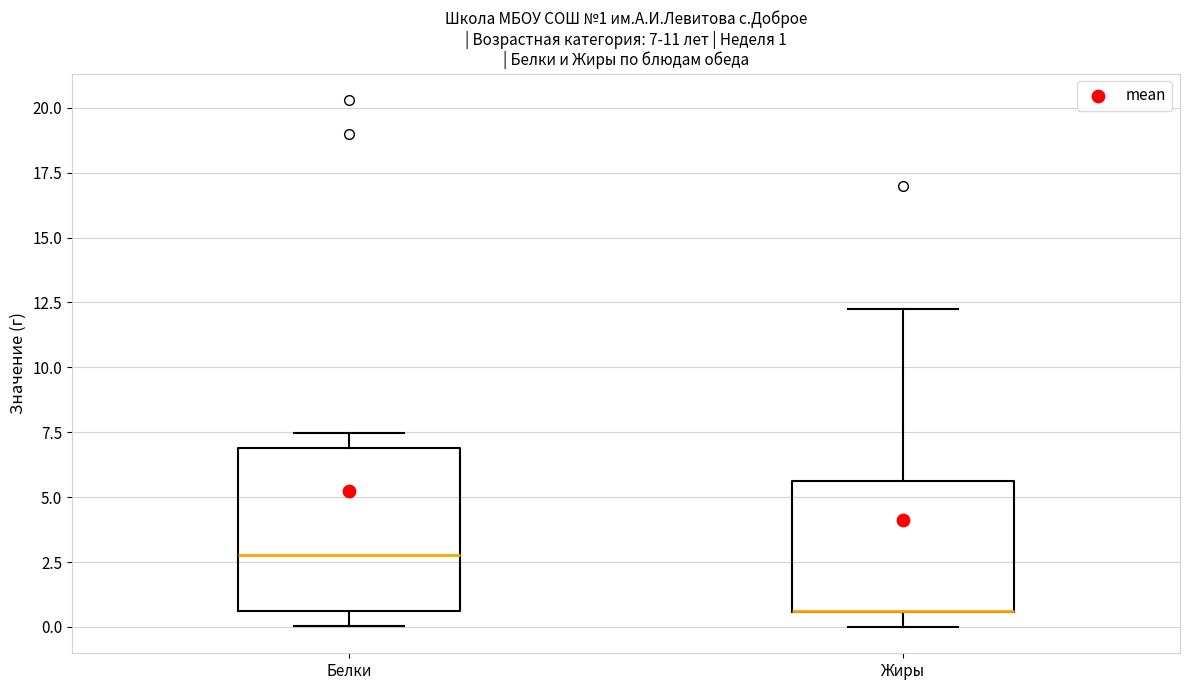

Which box is the tallest, from its lower edge to its upper edge?

Белки